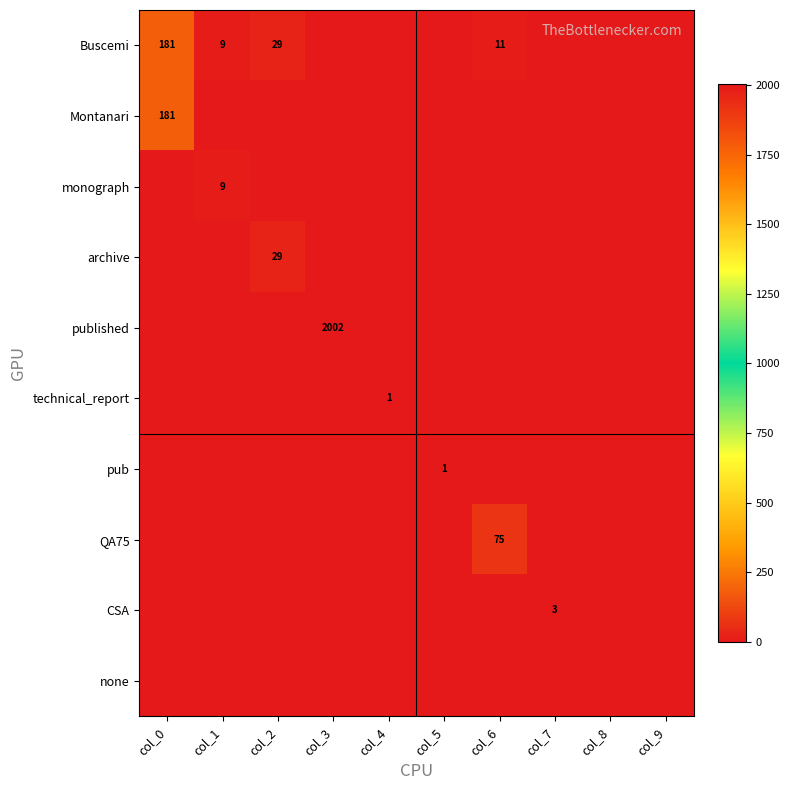

Is the value of archive at col_2 greater than the value of CSA at col_7?

Yes